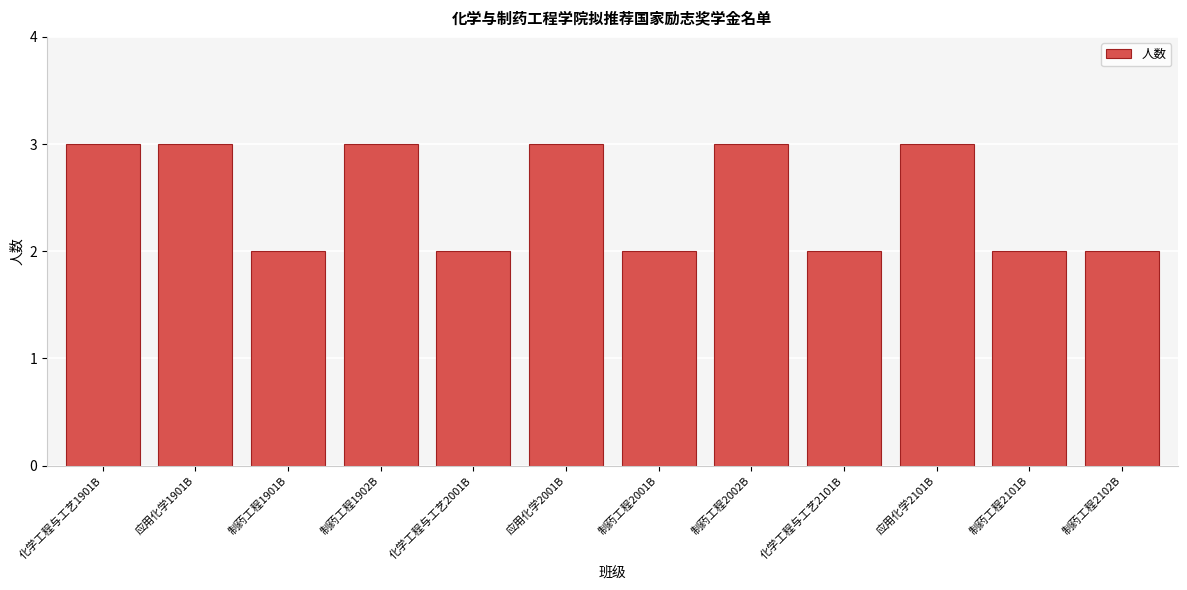

Reading right to left, list all the values displayed in this chart.

制药工程2102B=2	制药工程2101B=2	应用化学2101B=3	化学工程与工艺2101B=2	制药工程2002B=3	制药工程2001B=2	应用化学2001B=3	化学工程与工艺2001B=2	制药工程1902B=3	制药工程1901B=2	应用化学1901B=3	化学工程与工艺1901B=3